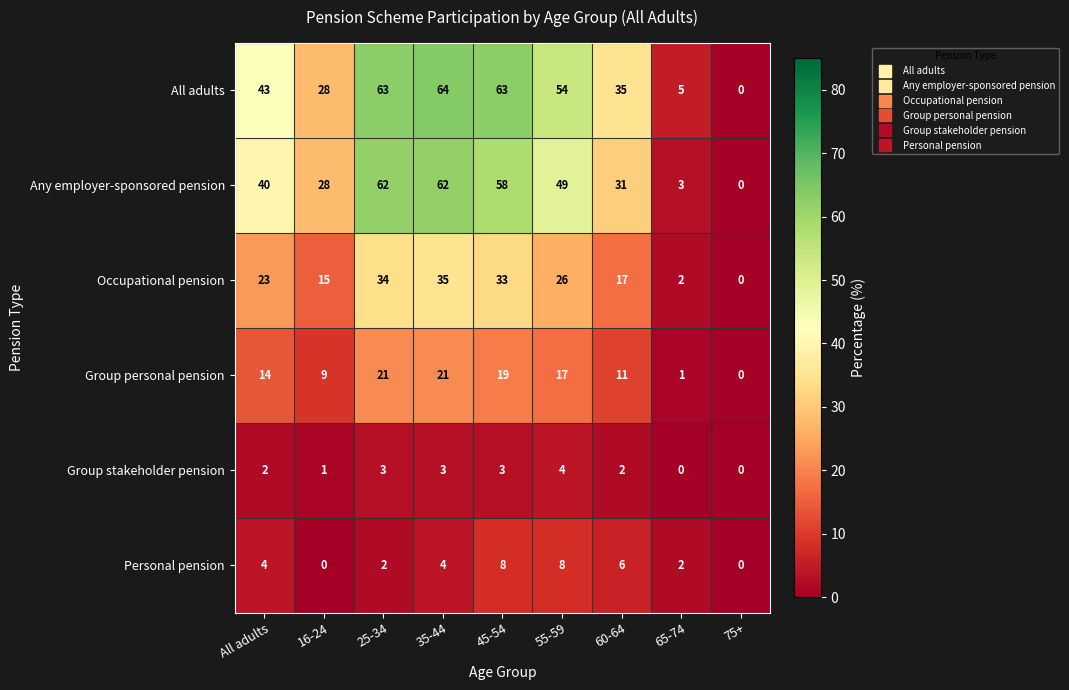

What is the difference between the maximum and second lowest values in the Any employer-sponsored pension series?

59